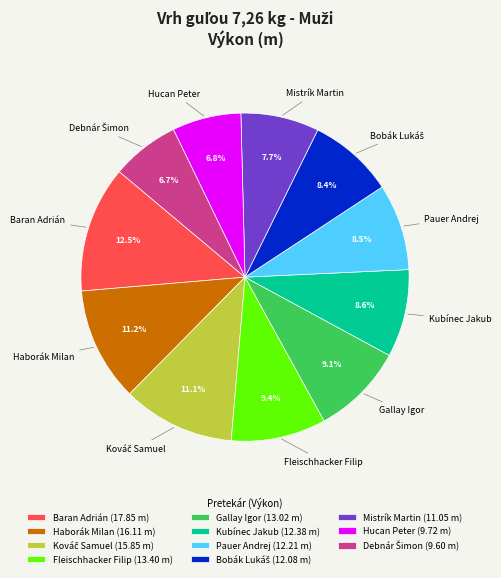

What is the total percentage of Hucan Peter (9.72 m) and Gallay Igor (13.02 m)?

15.9%